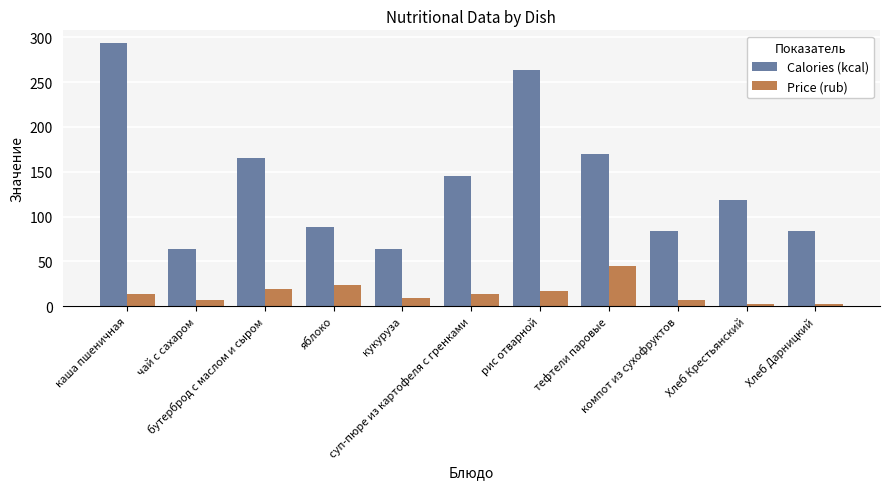

What is the label of the 3rd bar from the right?

компот из сухофруктов